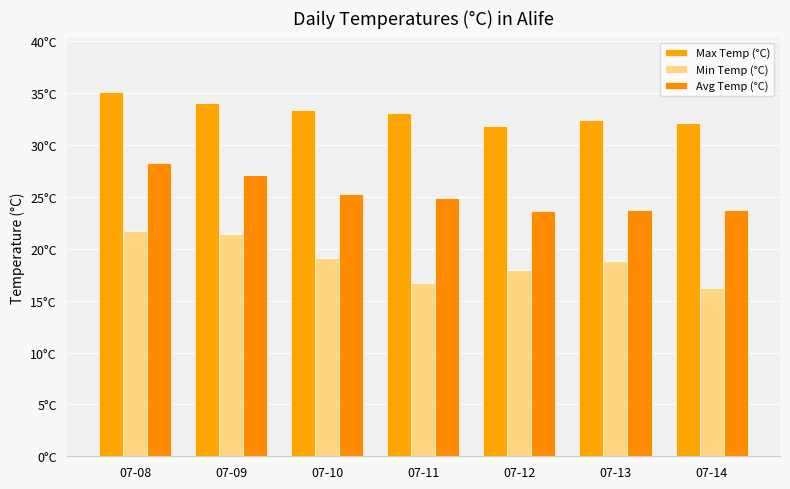

What is the value of the Min Temp (°C) bar at the 6th from the left?

18.8